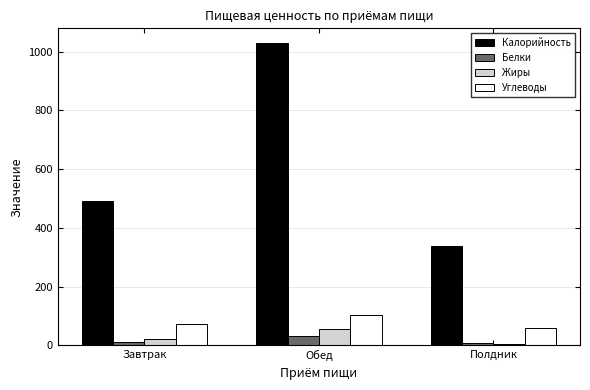

Between Обед and Полдник, which series saw the biggest shift?

Калорийность